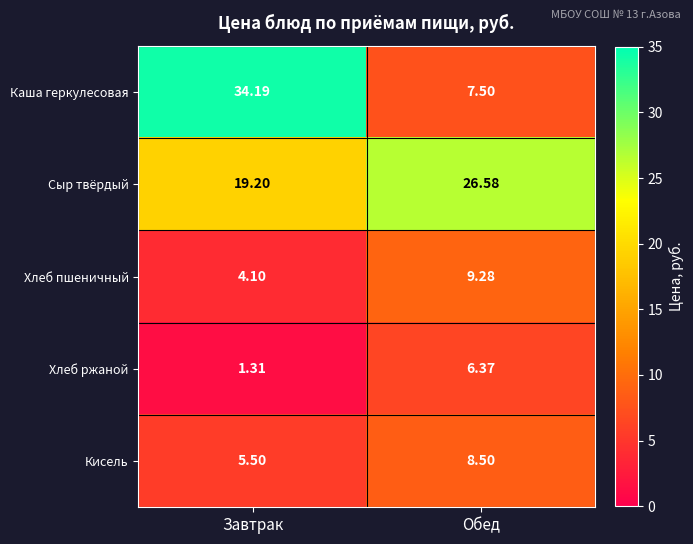

Which series changed the most between Завтрак and Обед?

Каша геркулесовая